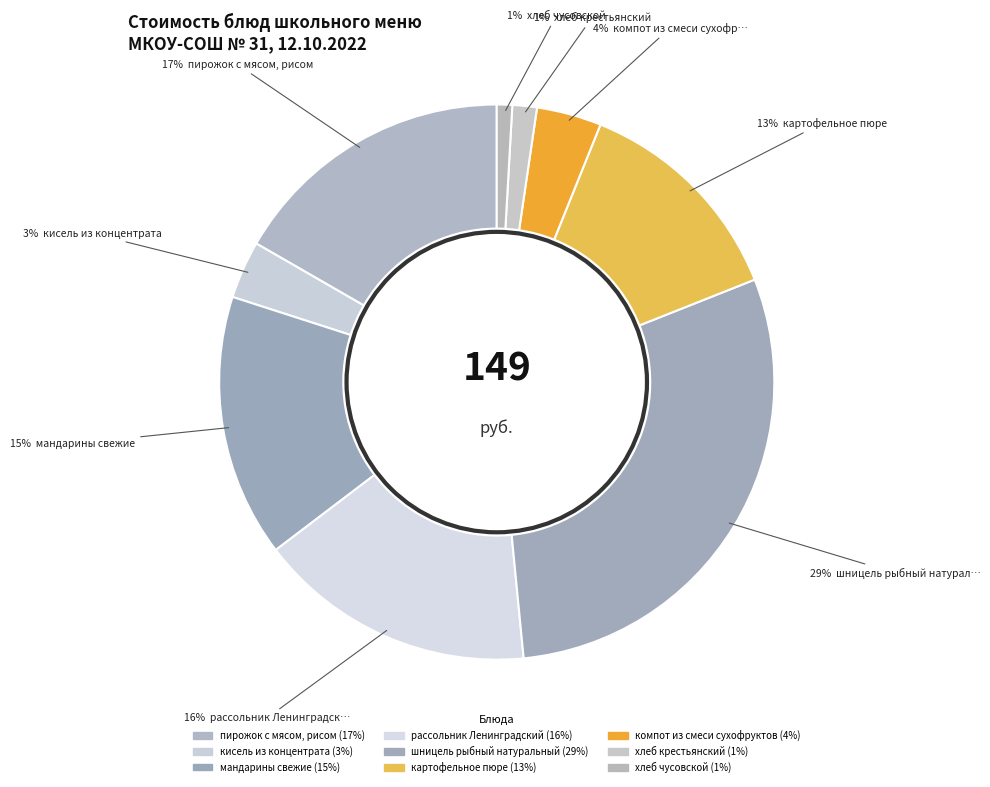

How many segments does this pie chart have?

9